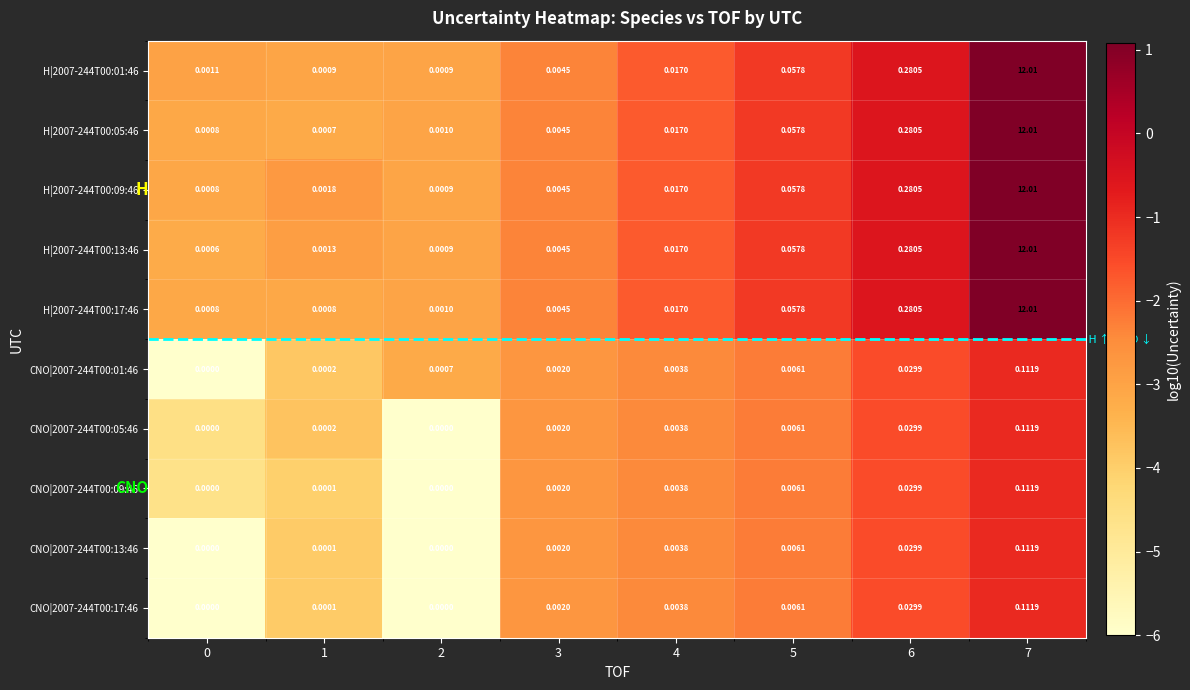

Is the value of H|2007-244T00:13:46 at 5 greater than the value of H|2007-244T00:05:46 at 0?

Yes